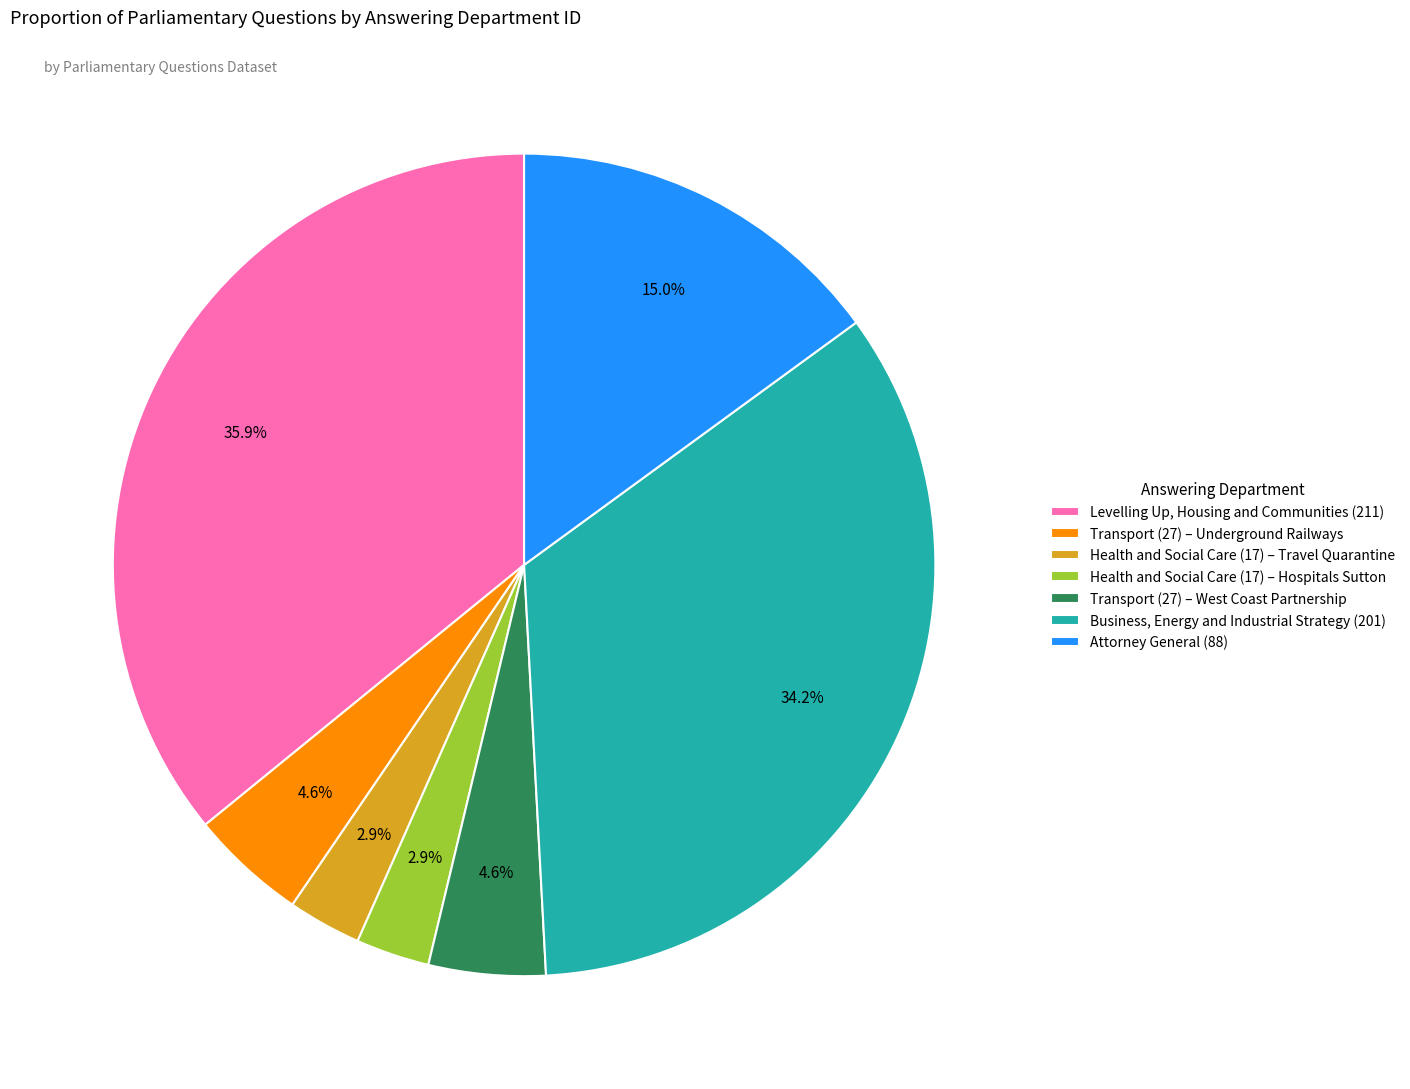

What is the largest slice in the pie chart?

Levelling Up, Housing and Communities (211)